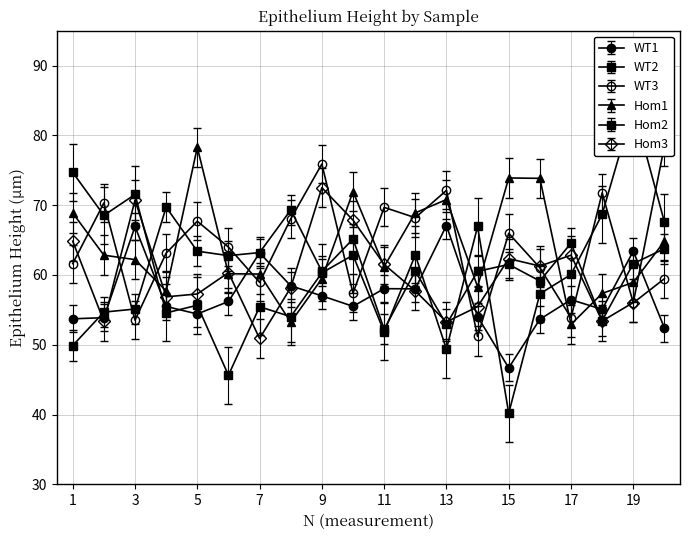

At which label is Hom2 closest to 62?

10